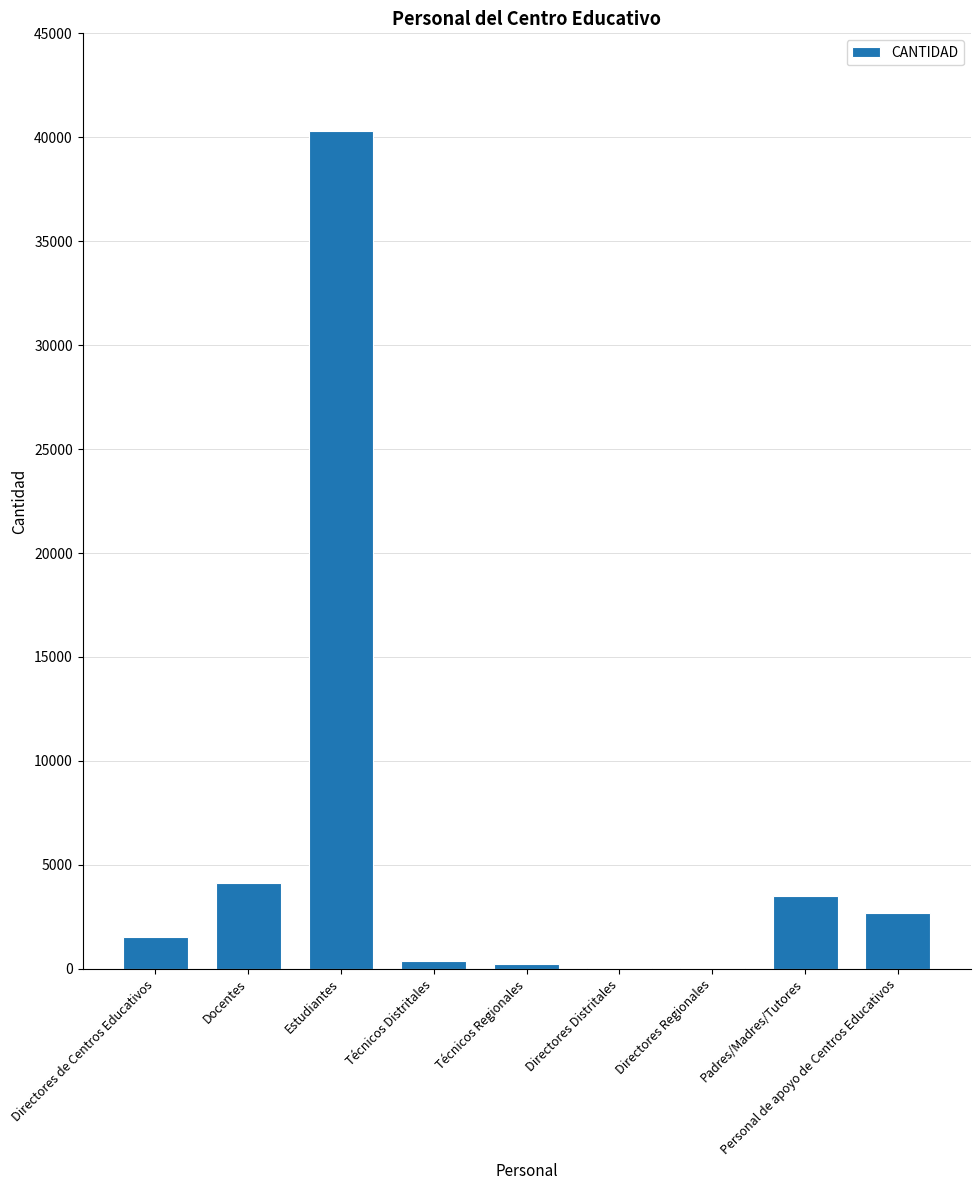

The value at Docentes is 1829. True or false?

False